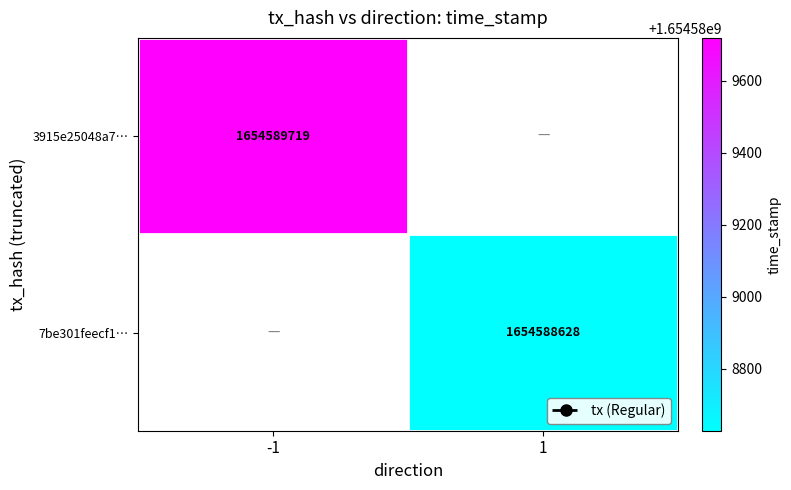

Is it true that 7be301feecf1… equals 2829210246 at 1?

False